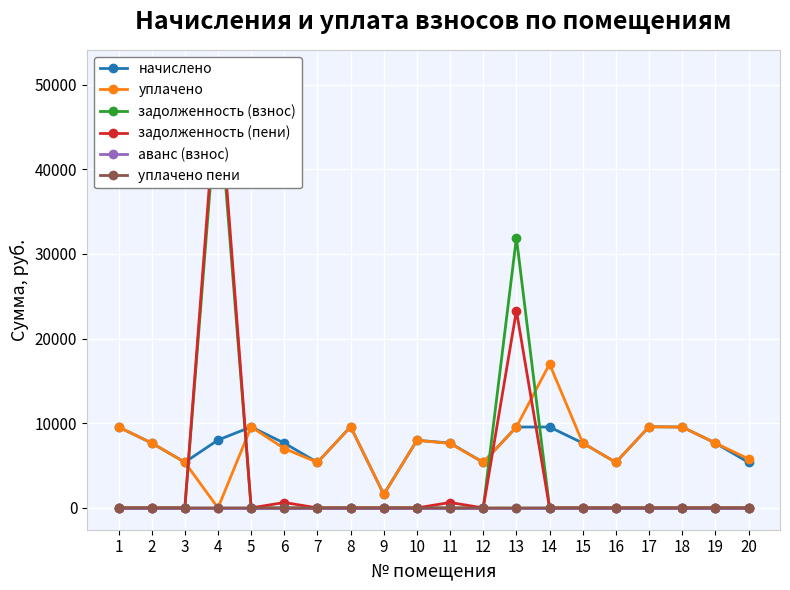

How many interior local valleys does the начислено series have?

5